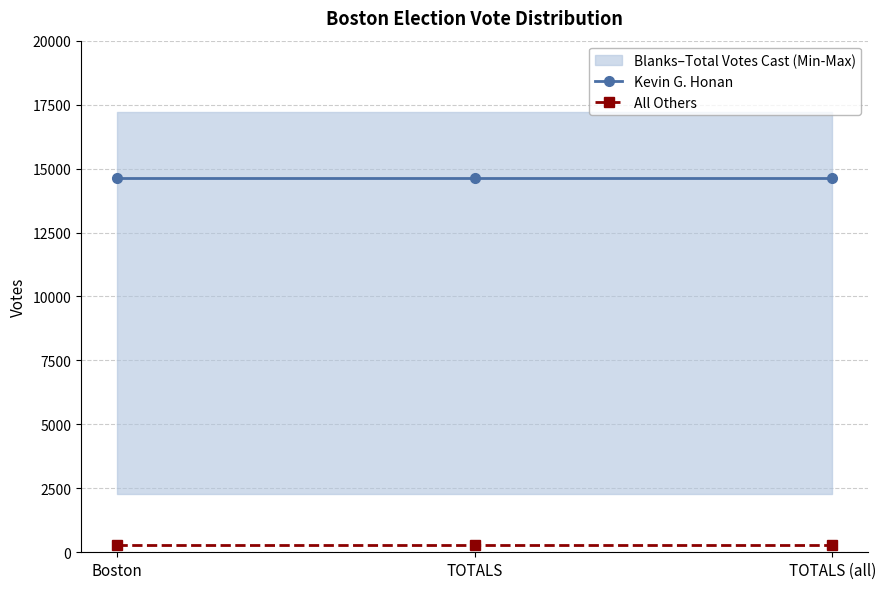

What is the minimum value for Kevin G. Honan?

14620